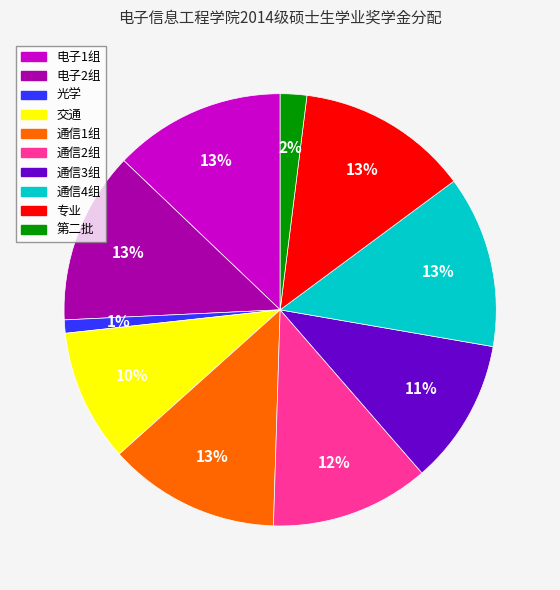

What is the ratio of the value at 电子1组 to the value at 通信3组?

1.2